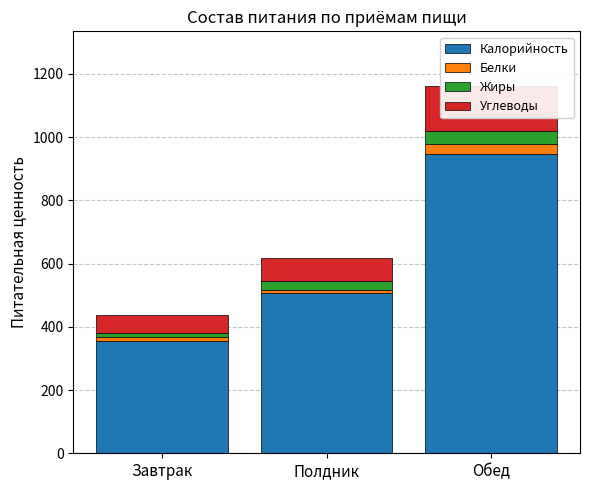

Reading left to right, extract all data points from this chart.

Калорийность: 356.2	506.9	945.1
Белки: 11.2	10.5	33.1
Жиры: 11.4	25.9	39.6
Углеводы: 57.1	75.3	142.5